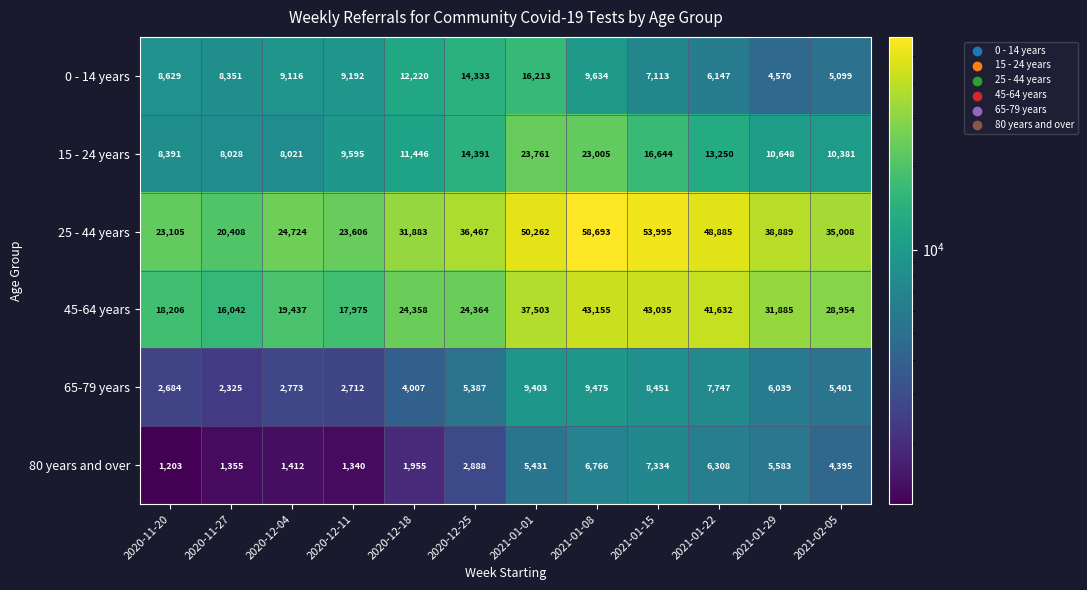

True or false: 0 - 14 years has a value of 4938 at 2021-01-08.

False